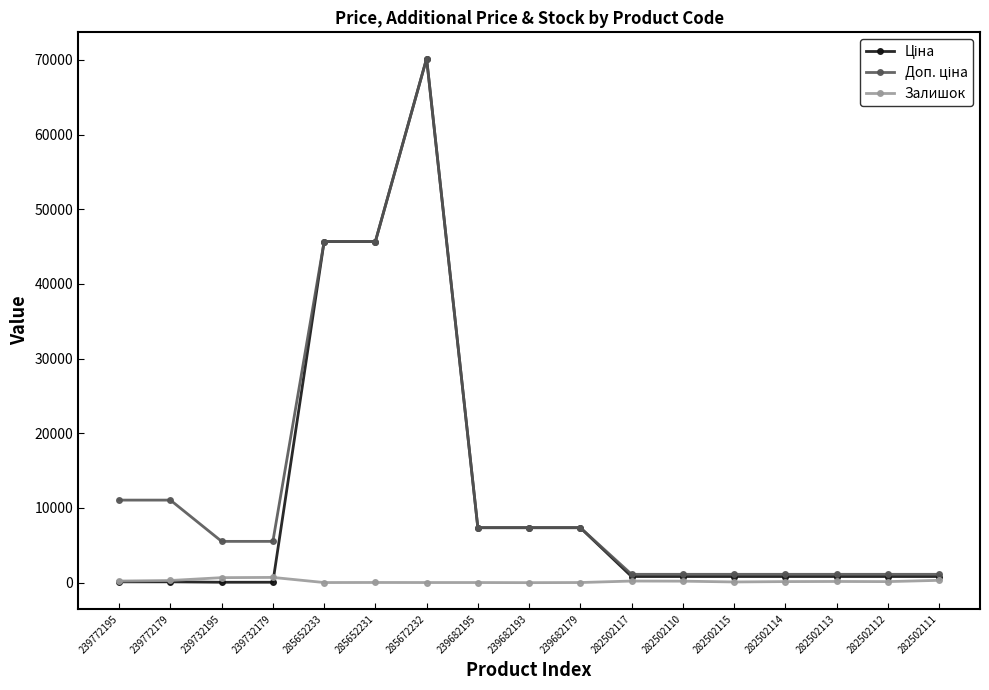

What is the average value of the Залишок series?

190.1